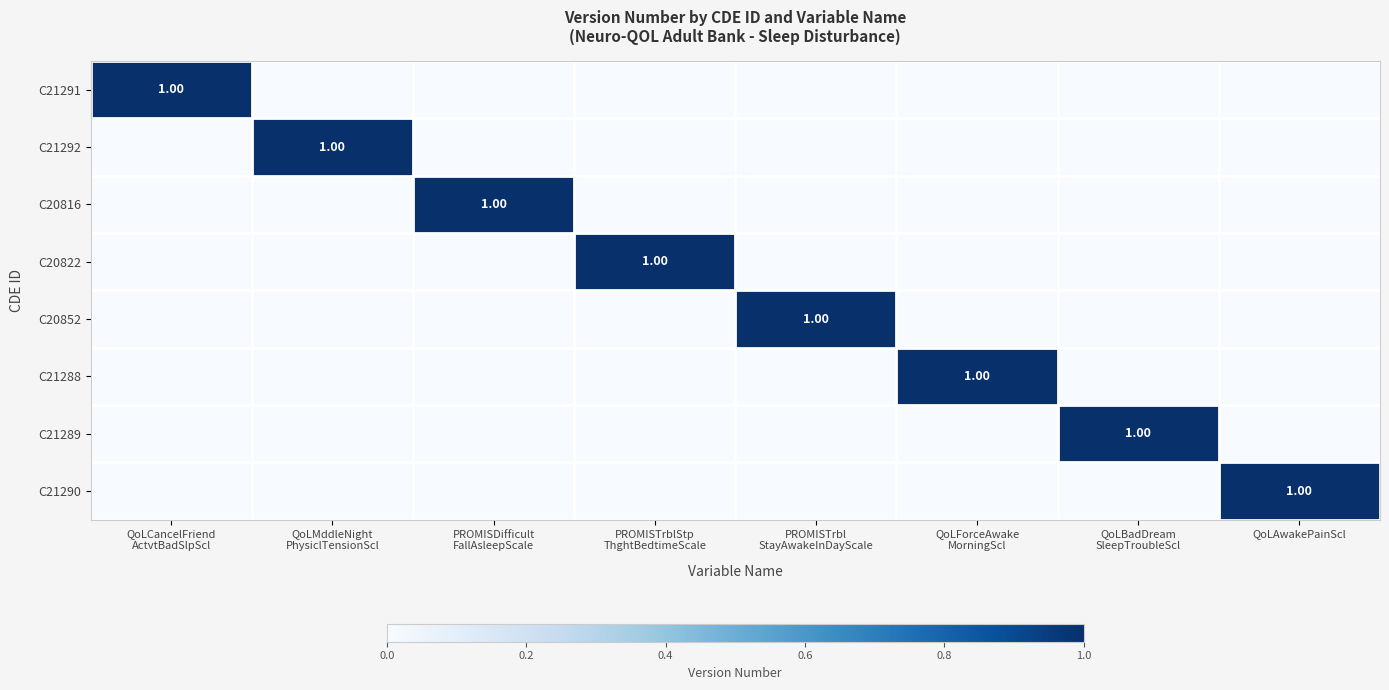

What is the total value across all series at PROMISTrblStp
ThghtBedtimeScale?

1